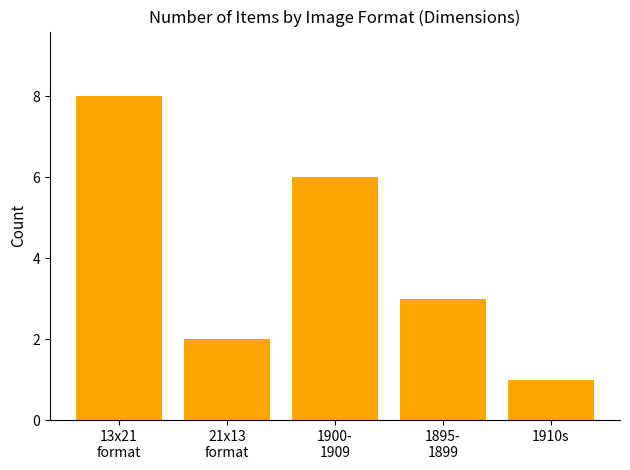

Reading left to right, transcribe all the data shown in this chart.

8	2	6	3	1